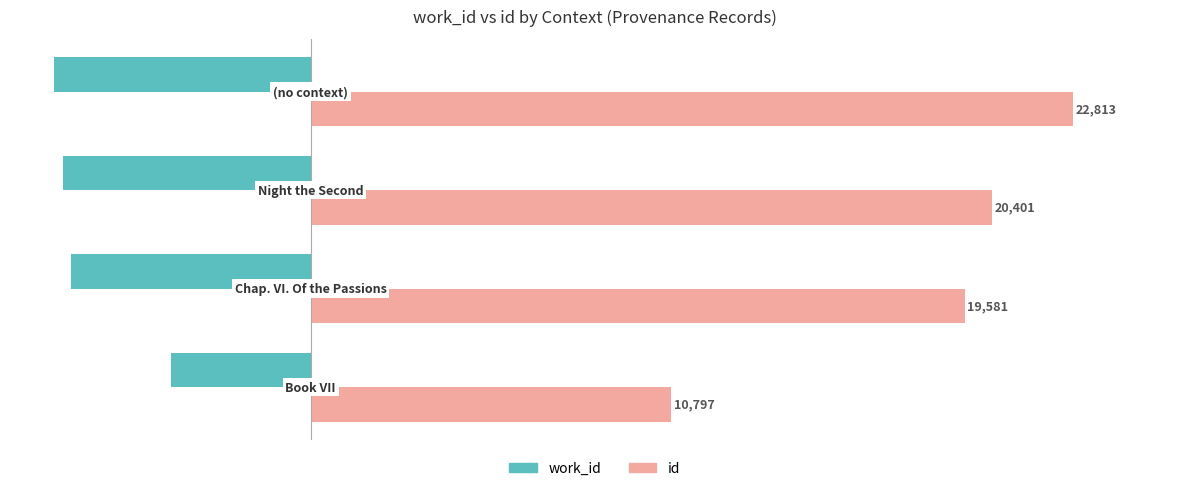

What is the greatest value displayed?

22813